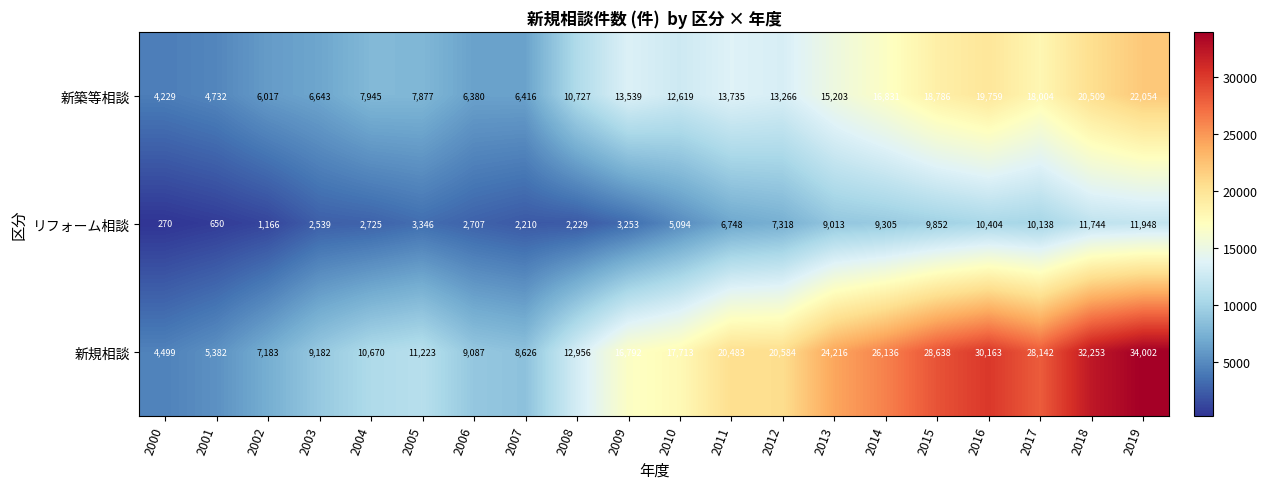

Is it true that 新規相談 equals 9087 at 2006?

True